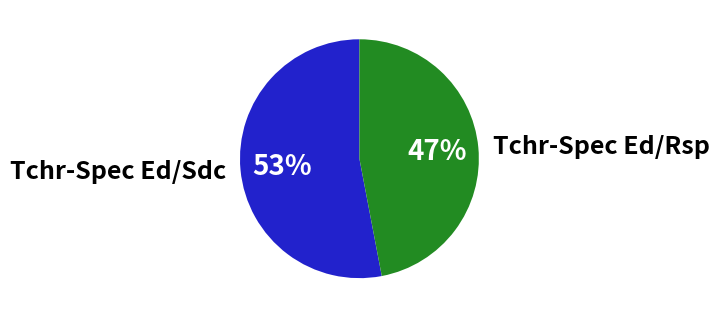

To the nearest percent, what portion does Tchr-Spec Ed/Rsp represent?

47%